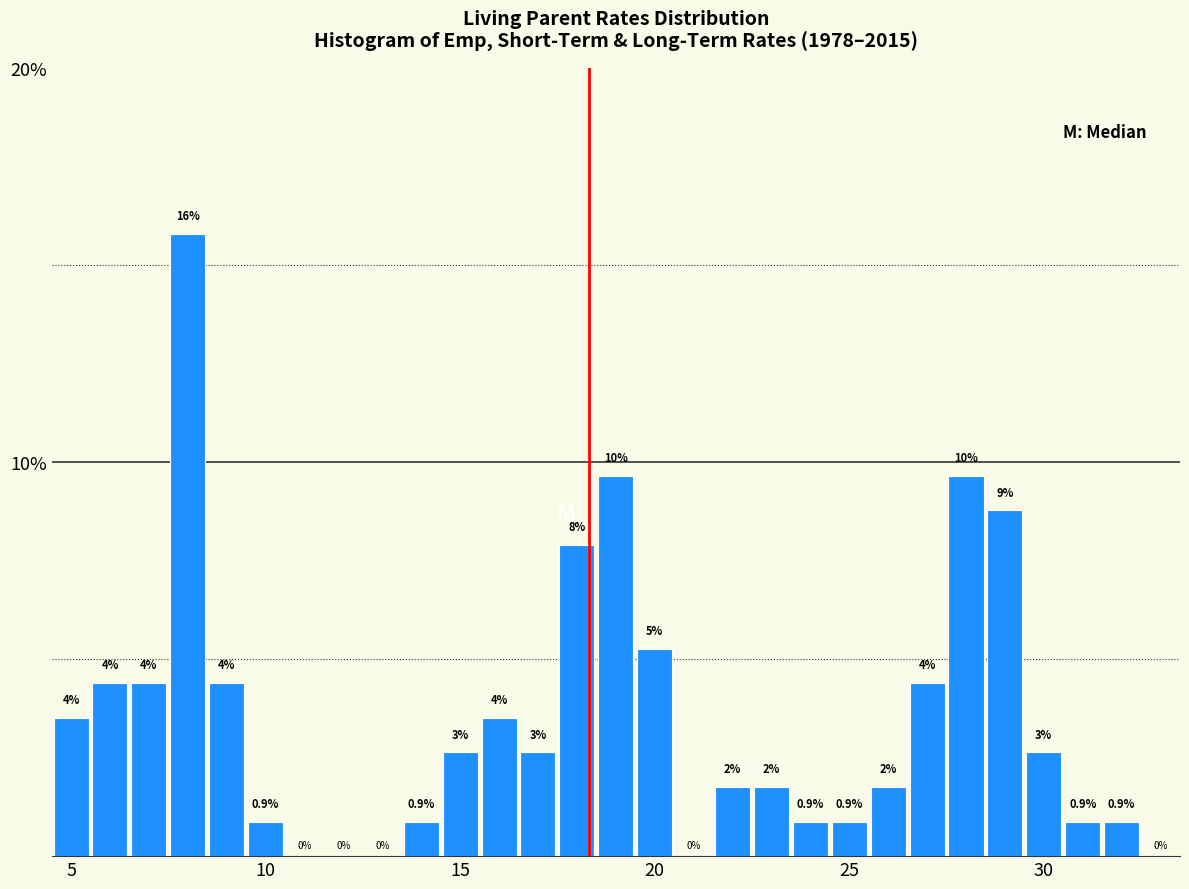

Around what value on the x-axis is the tallest bar? Give the approximate position of its centre, as read against the axis.

8.0